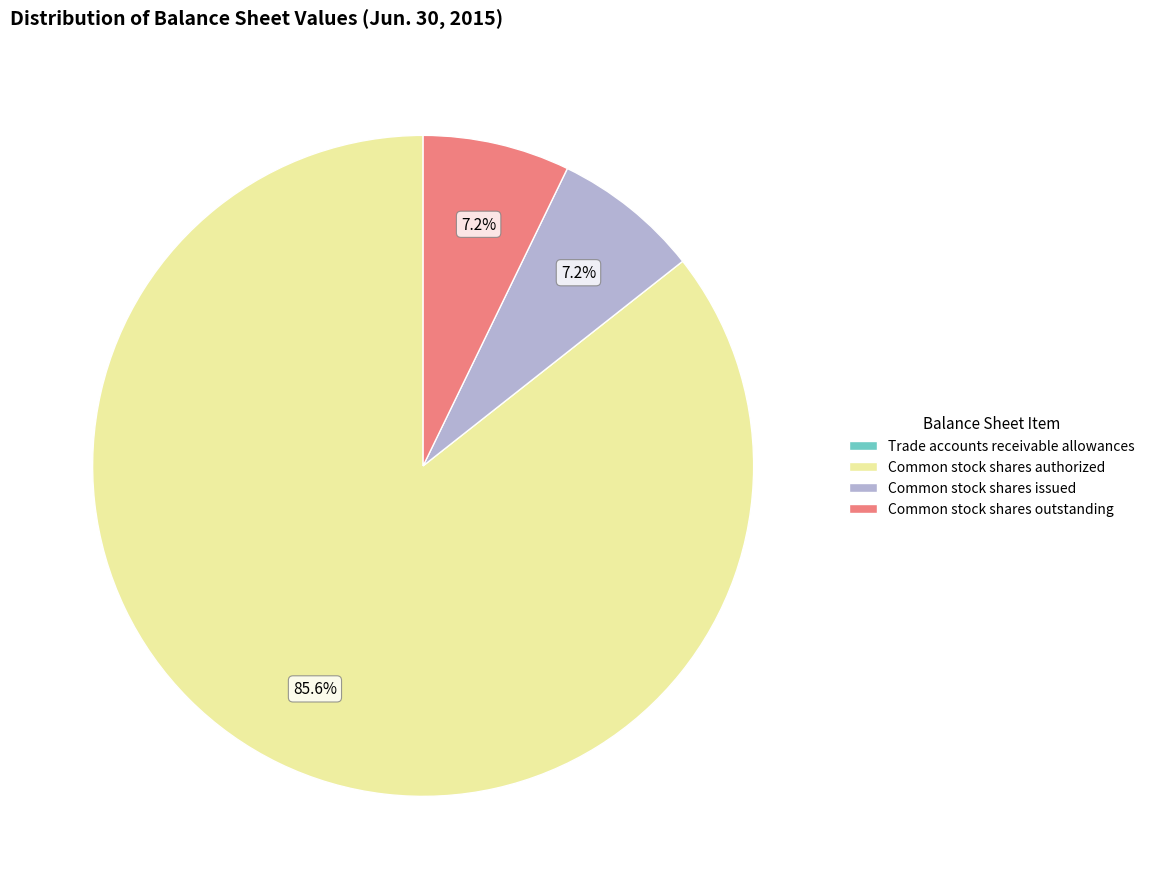

What percentage is NOT represented by Common stock shares authorized?

14.4%